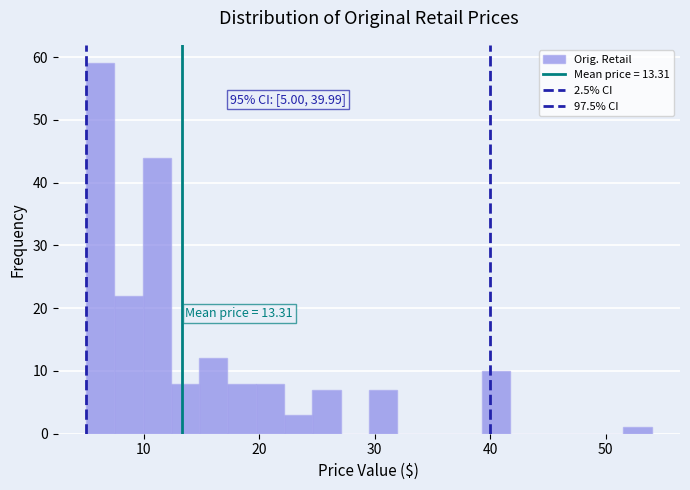

Around what value on the x-axis is the tallest bar? Give the approximate position of its centre, as read against the axis.

6